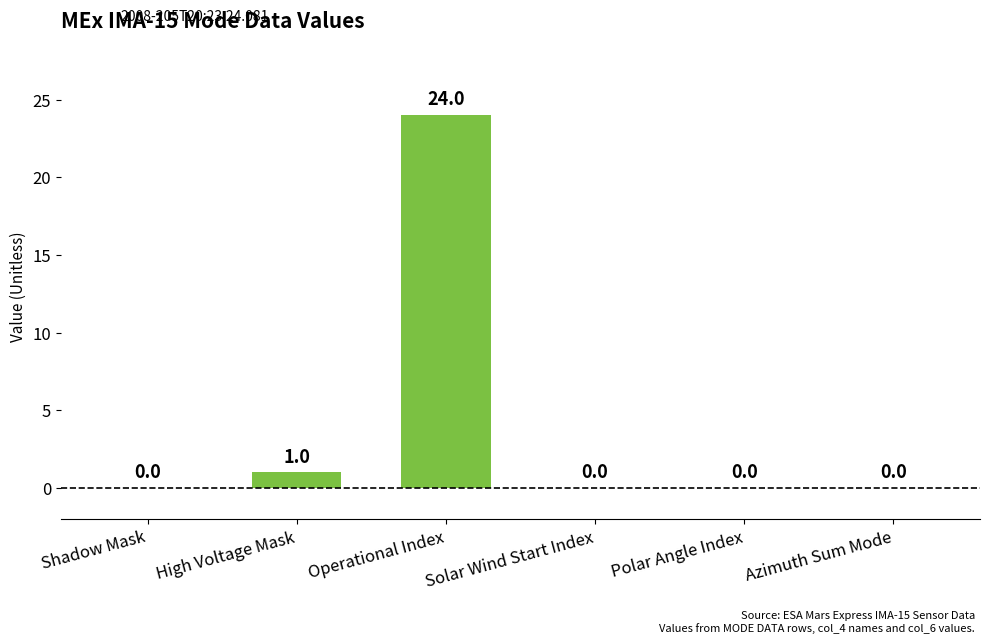

What is the greatest value displayed?

24